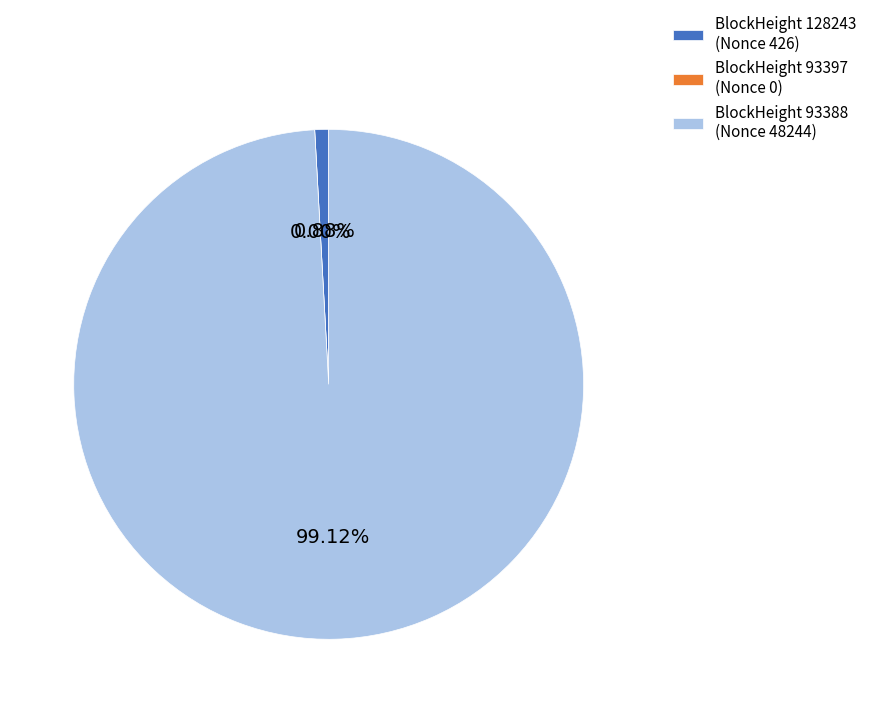

To the nearest percent, what is the average slice percentage?

33%